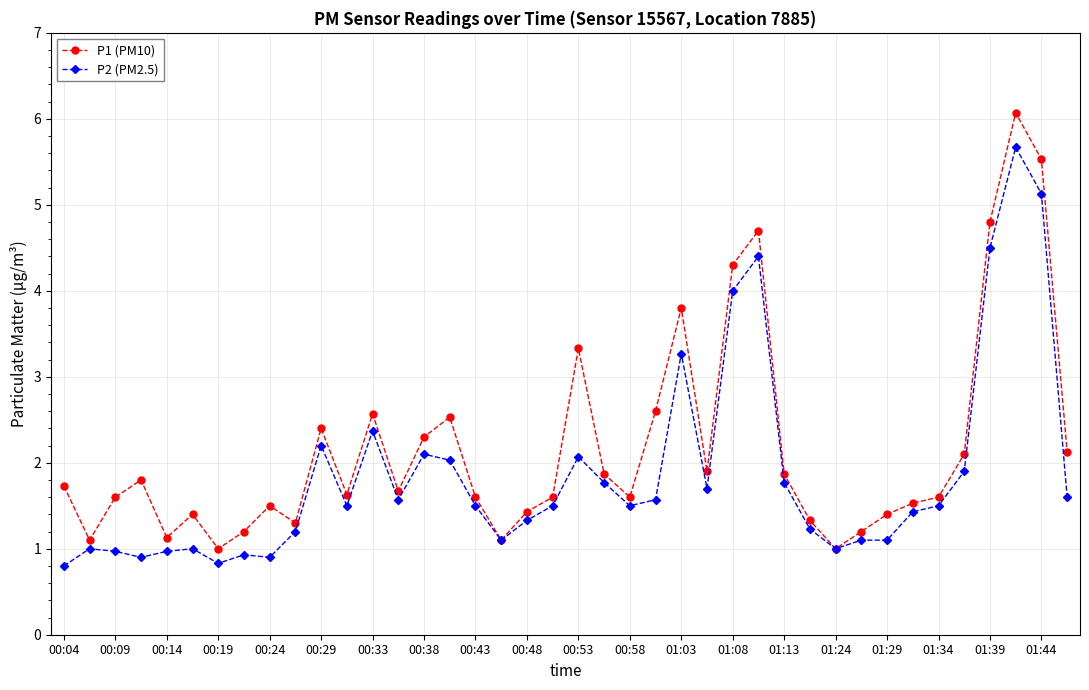

True or false: P1 (PM10) has more than 0 interior local peaks.

True